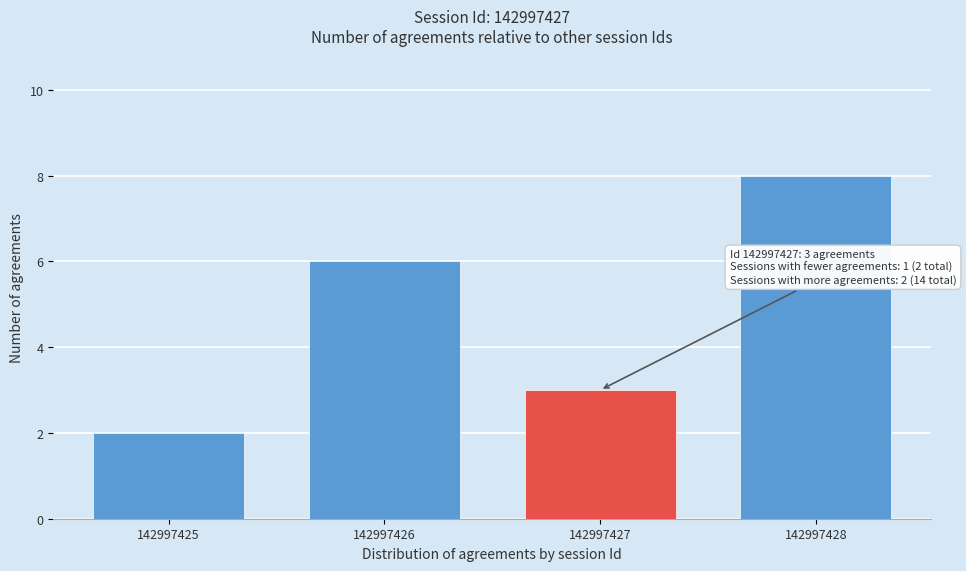

Reading left to right, list all the values displayed in this chart.

142997425=2	142997426=6	142997427=3	142997428=8